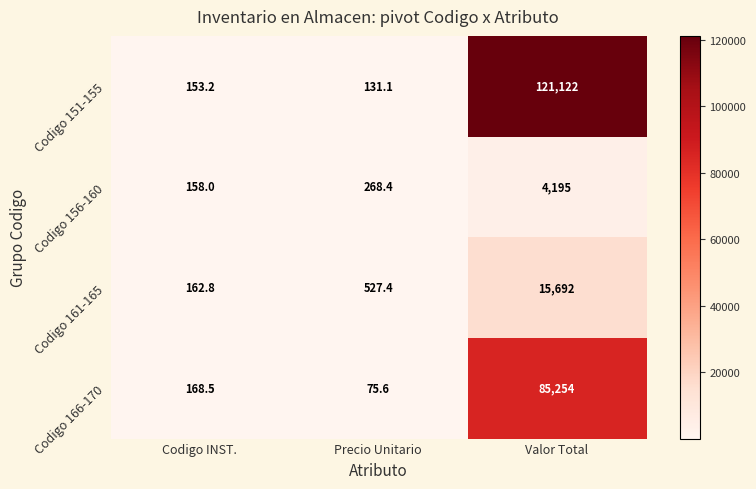

What is the sum of all Codigo 156-160 values?

4621.4